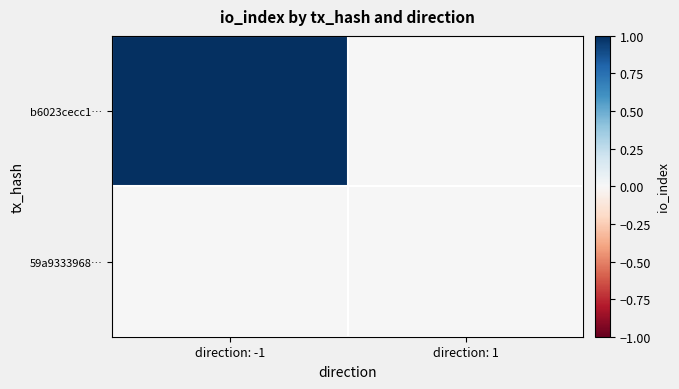

Reading left to right, transcribe all the data shown in this chart.

b6023cecc1…: direction: -1=1	direction: 1=0
59a9333968…: direction: -1=0	direction: 1=0